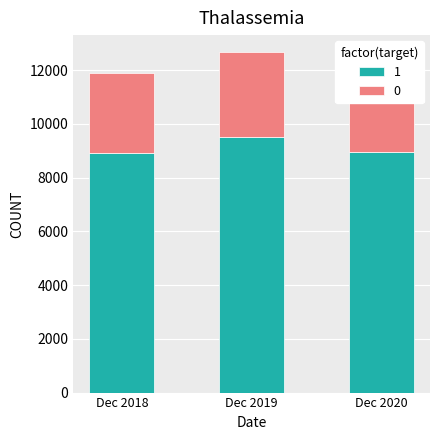

Which category has the highest value in the 1 series?

Dec 2019